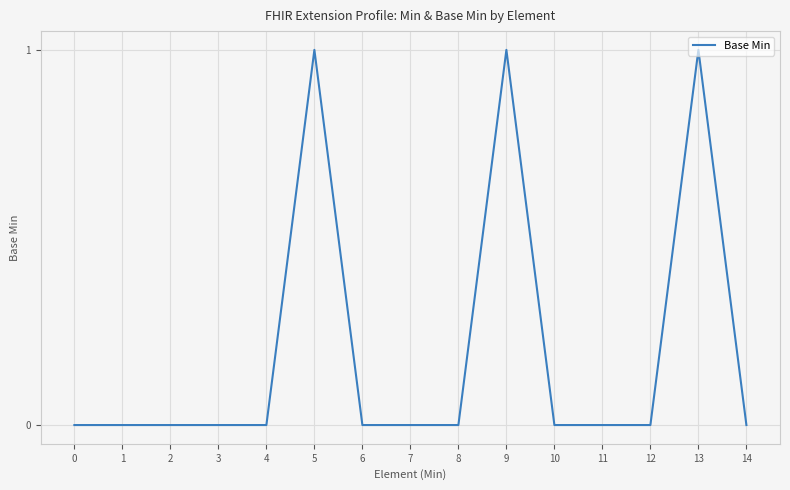

How many lines are shown in the chart?

1